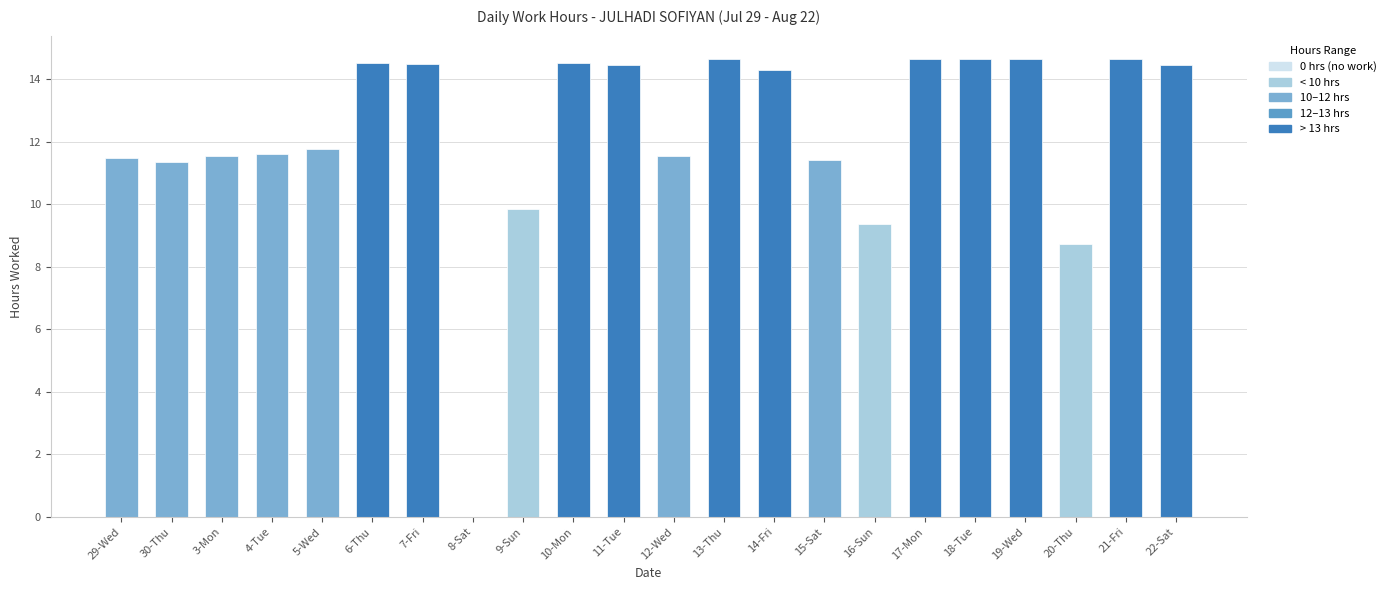

The chart shows a value of 22.9 at 17-Mon. True or false?

False